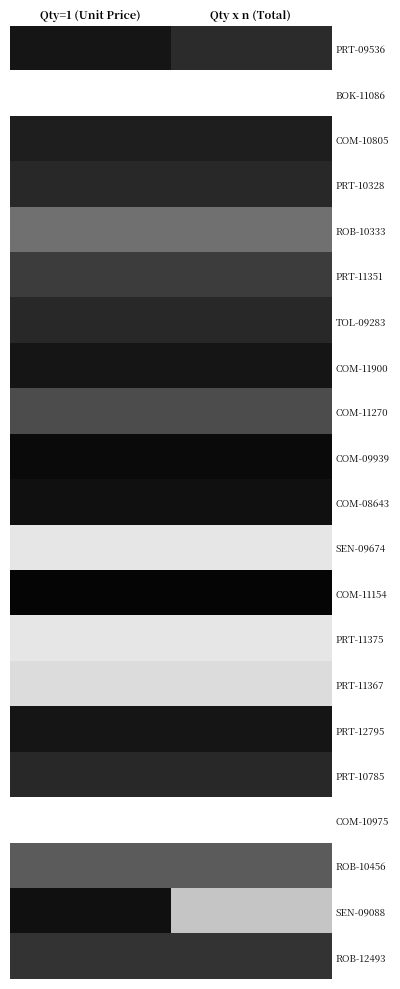

What is the total value across all series at Qty=1 (Unit Price)?

180.6